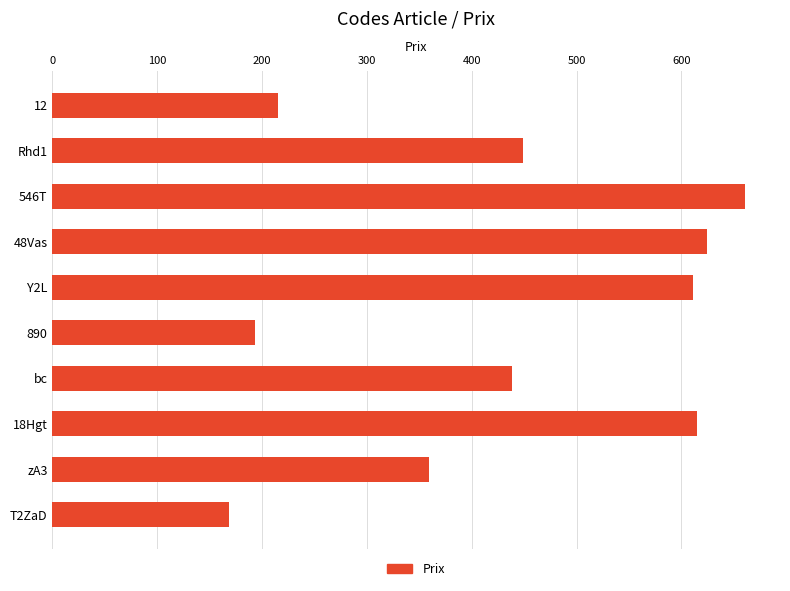

What is the minimum value shown in the chart?

168